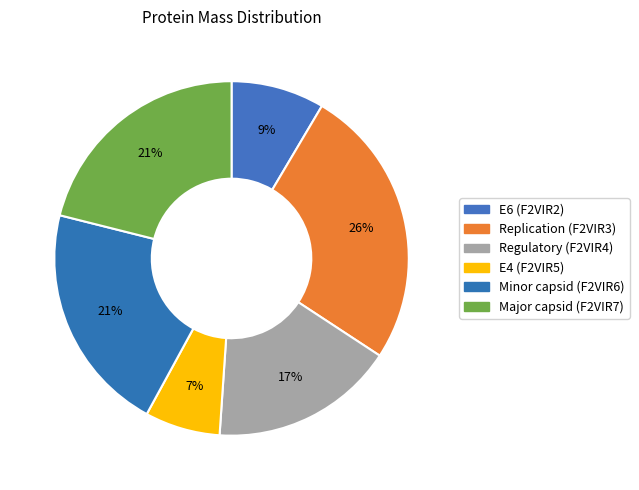

Count the number of slices in the pie.

6